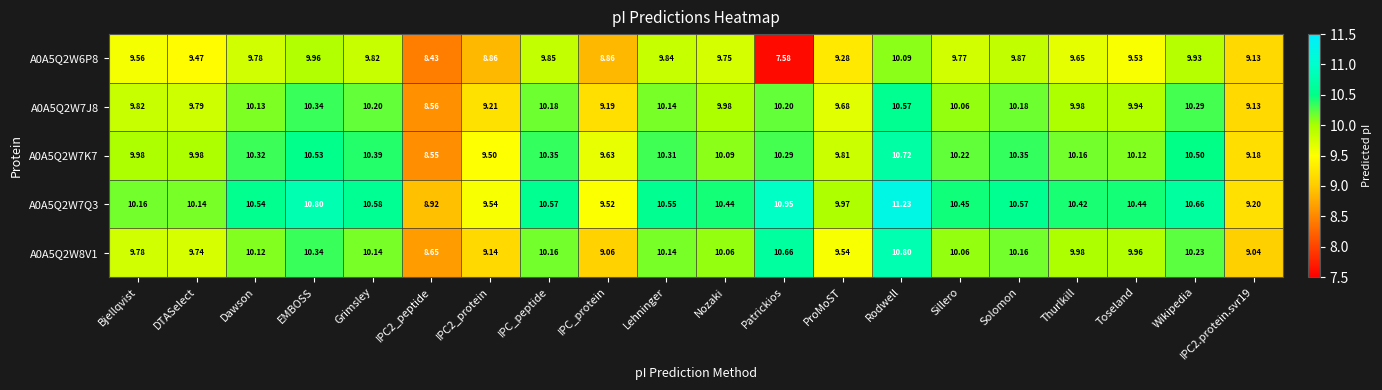

At which category is the sum across all series the highest?

Rodwell